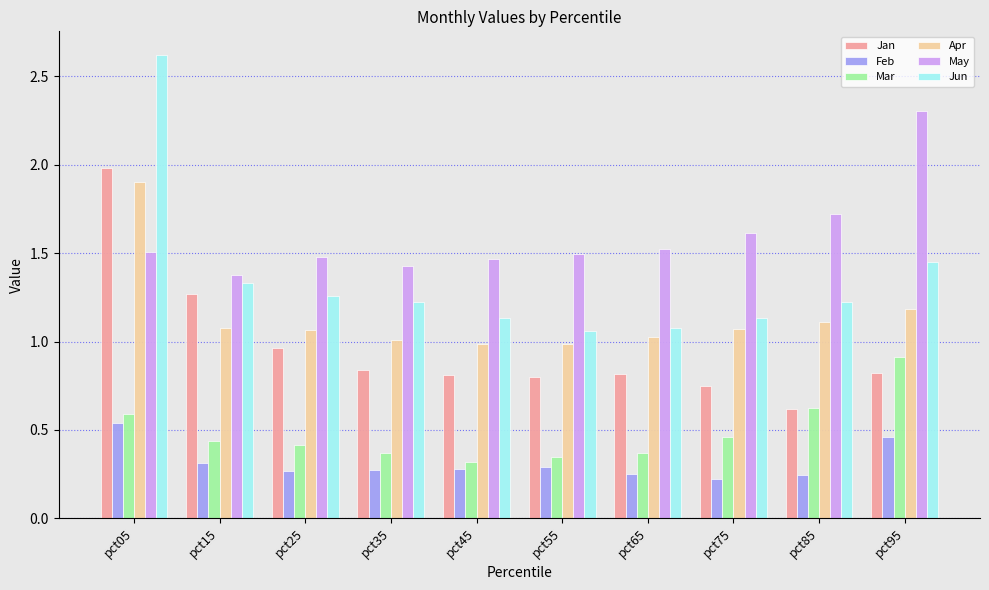

What is the maximum value for May?

2.3